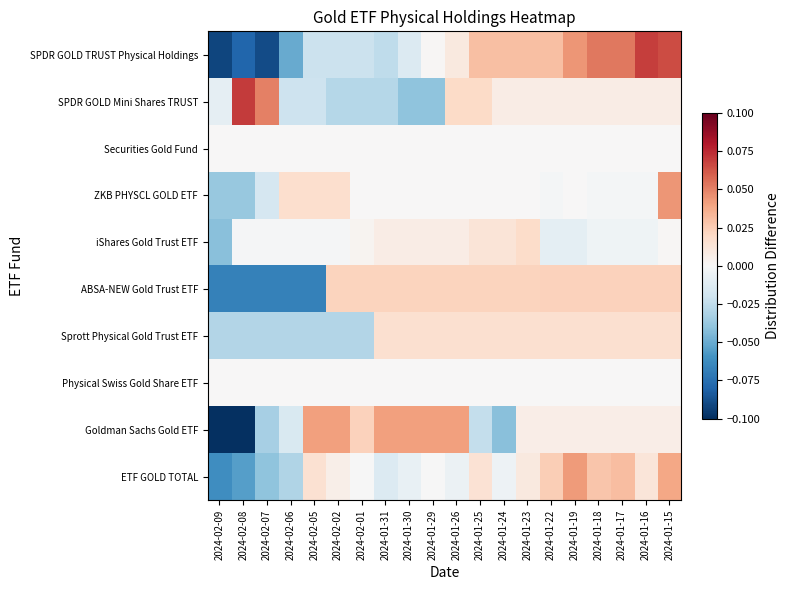

At how many categories does at least one series exceed 0?

19